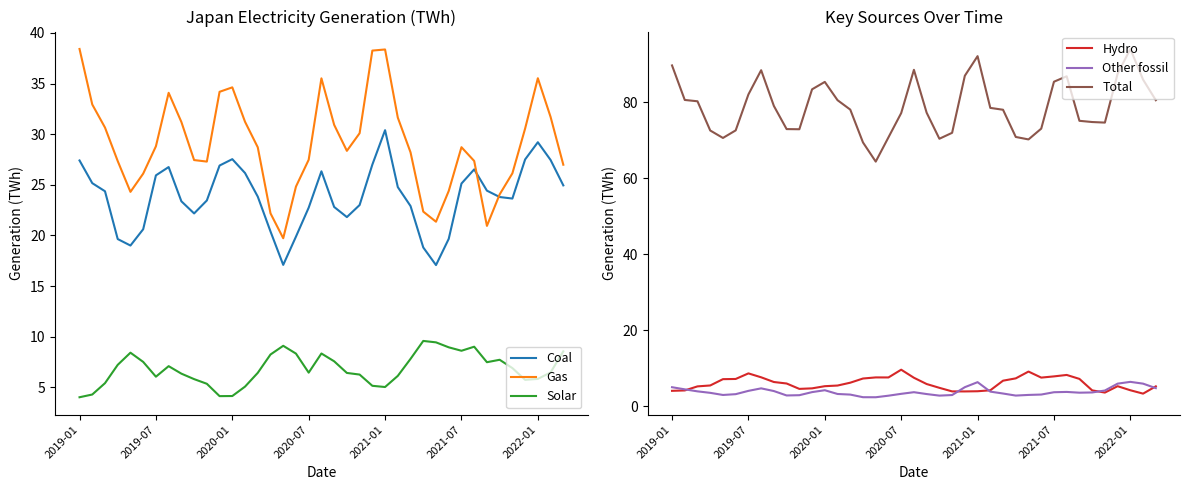

True or false: Solar and Gas cross at least once.

False